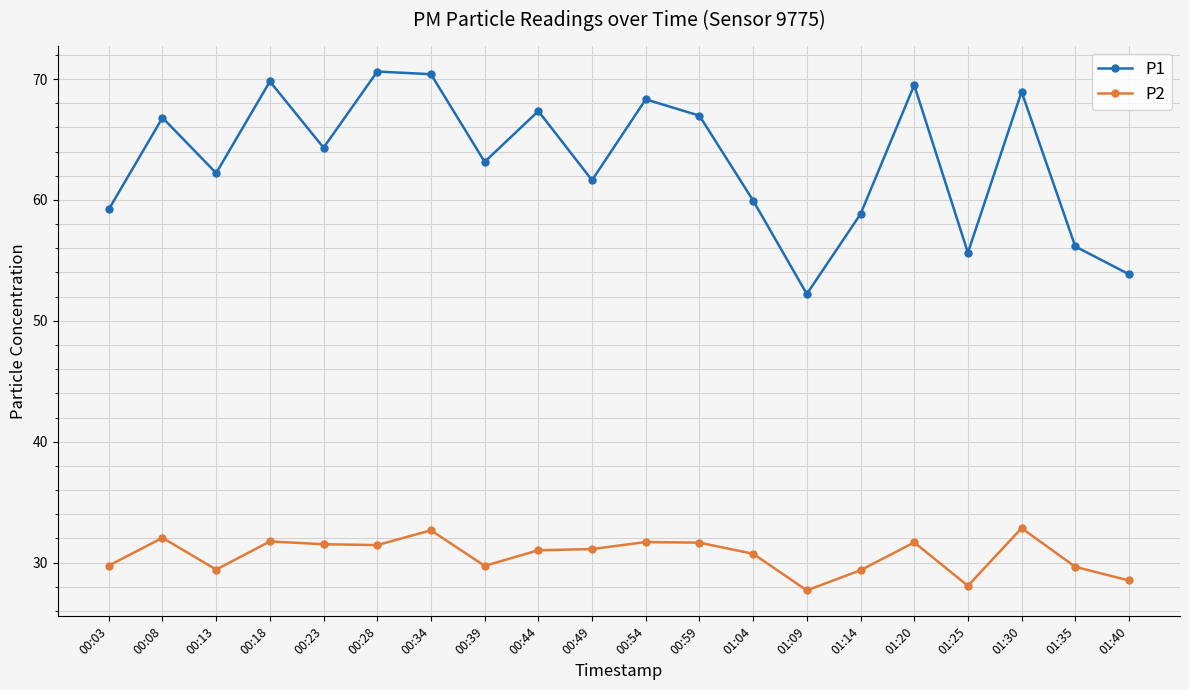

Rank the series by their average value, from lowest to highest.

P2, P1